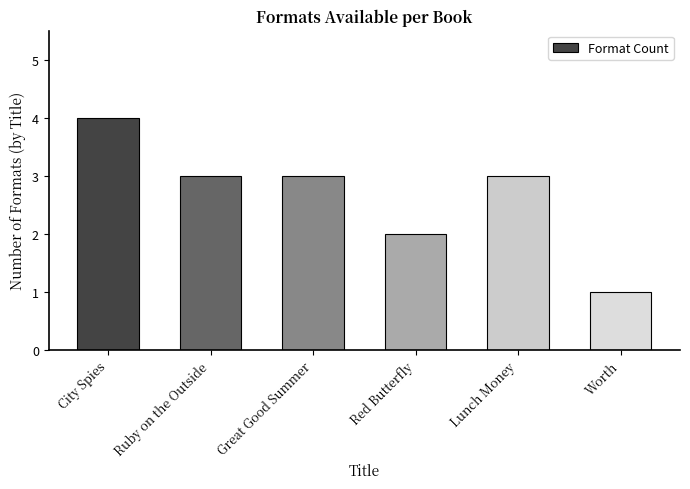

How many series are shown in this chart?

1